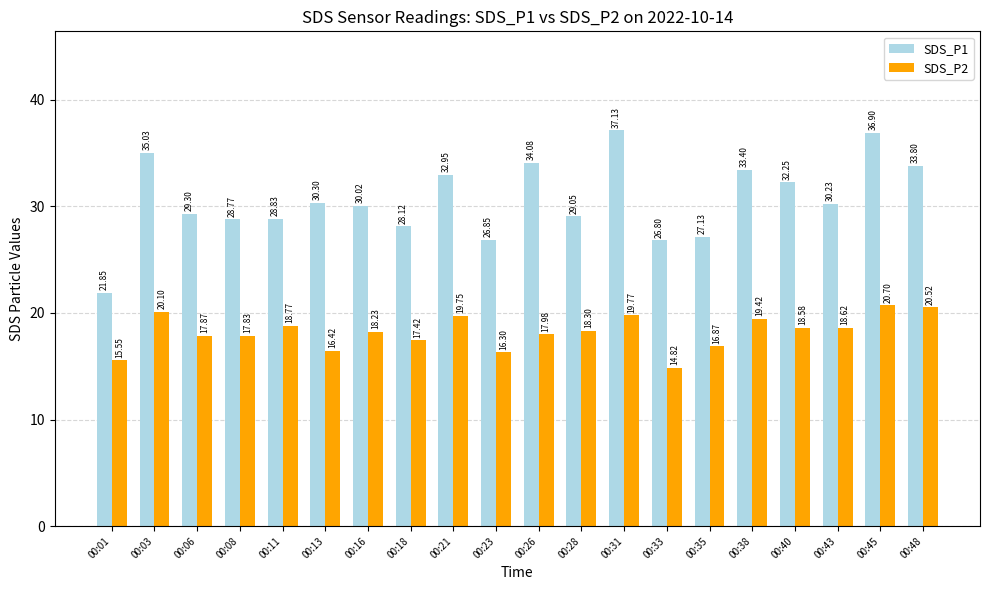

What is the value of the SDS_P1 bar at the 18th from the left?

30.2